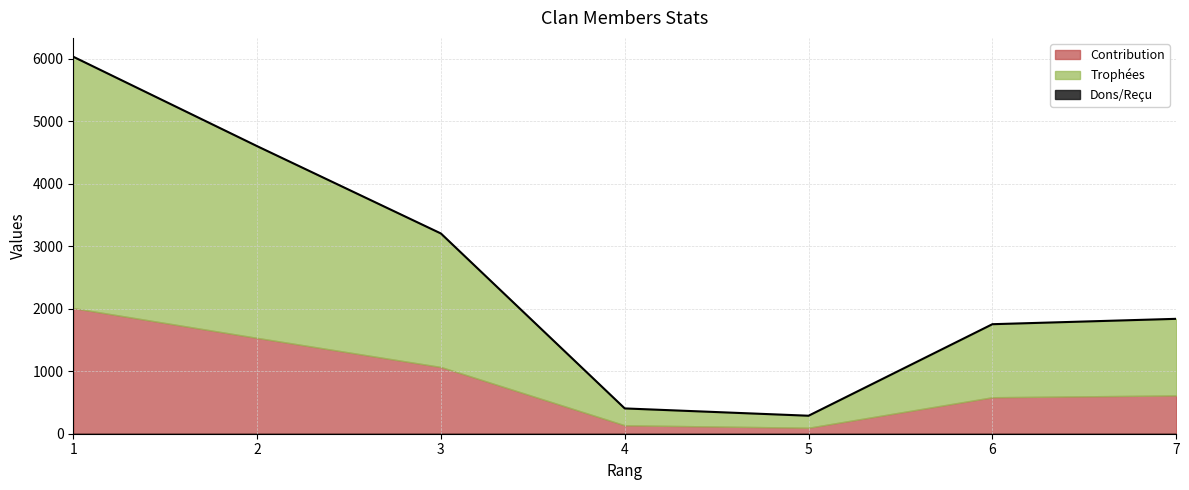

True or false: Trophées and Reçu intersect in this chart.

False